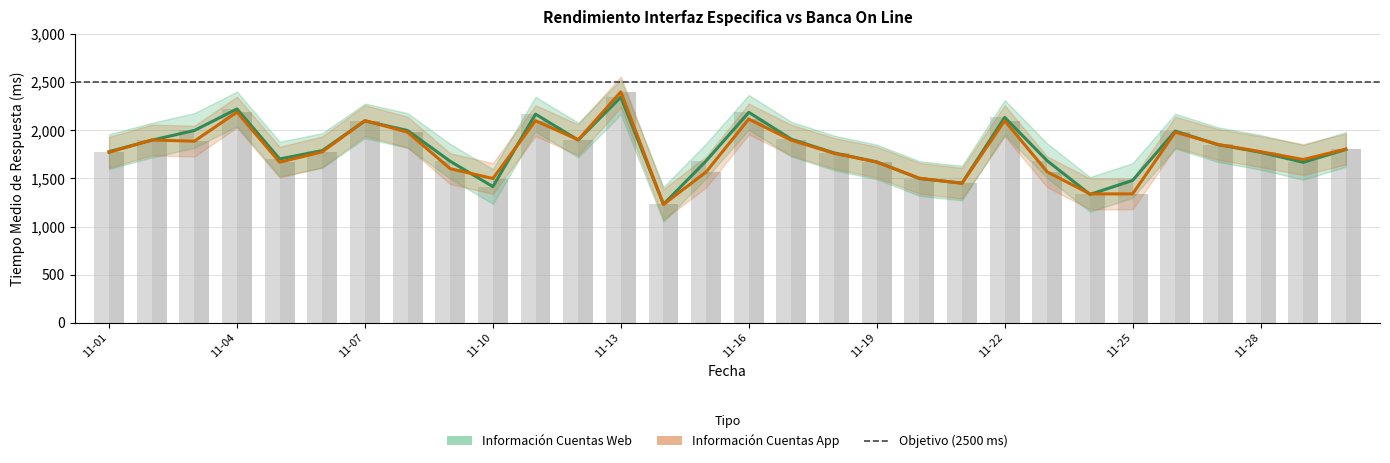

How many data points in Información Cuentas App are less than 1778?

15